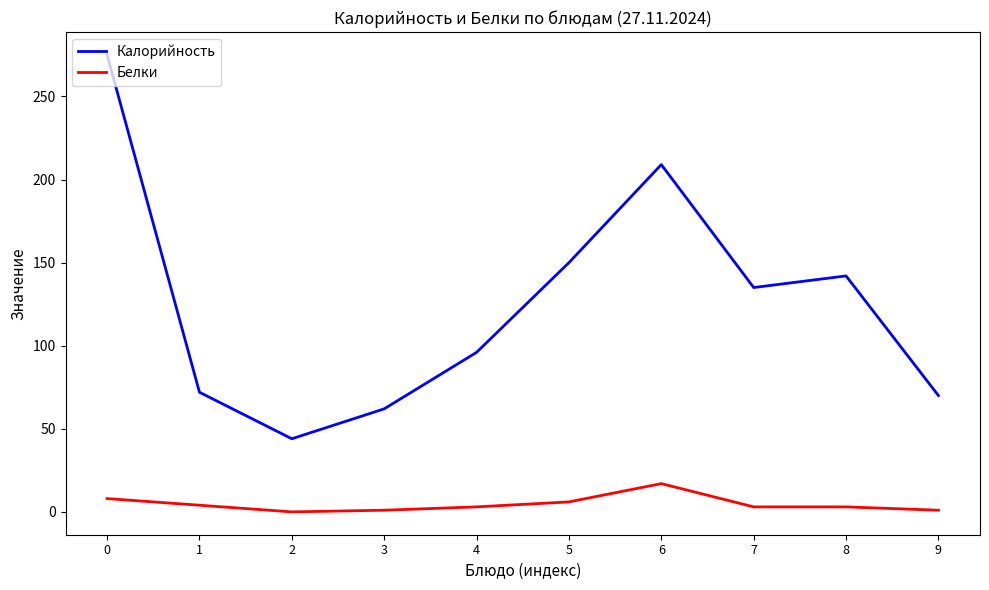

True or false: Калорийность and Белки cross at least once.

False